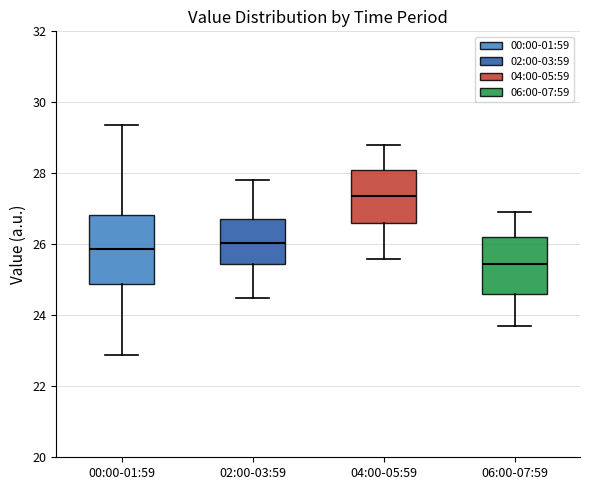

Where does the upper whisker of the box for 04:00-05:59 end on the y-axis? The values are not printed on the chart, so give them approximately, as read against the axis.

28.8